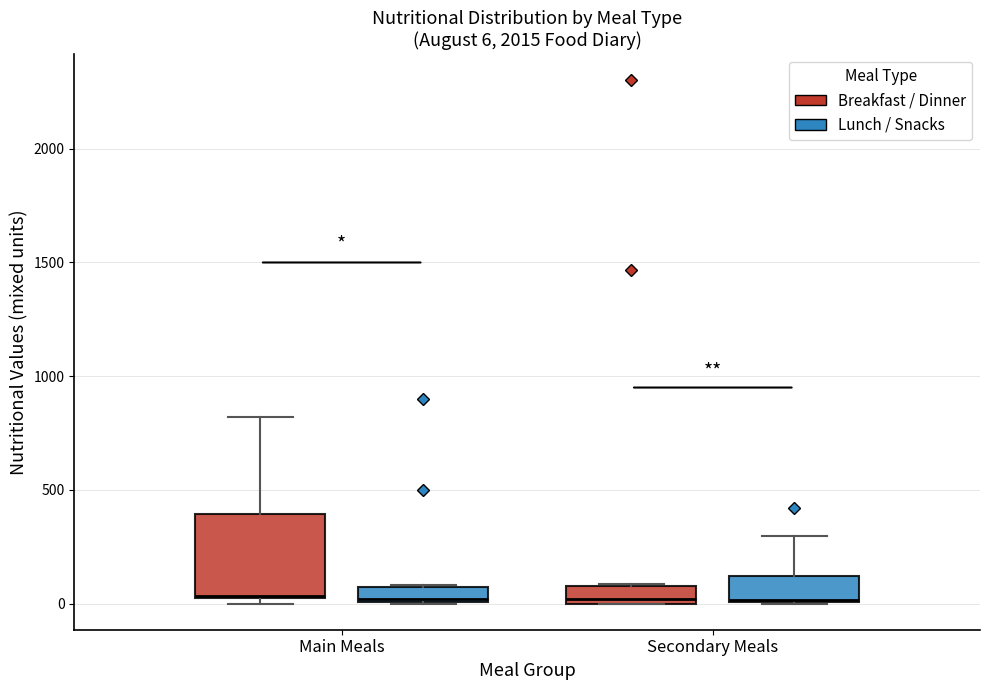

Comparing the boxes themselves (not the whiskers), which one is the tallest?

Main Meals (Breakfast / Dinner)